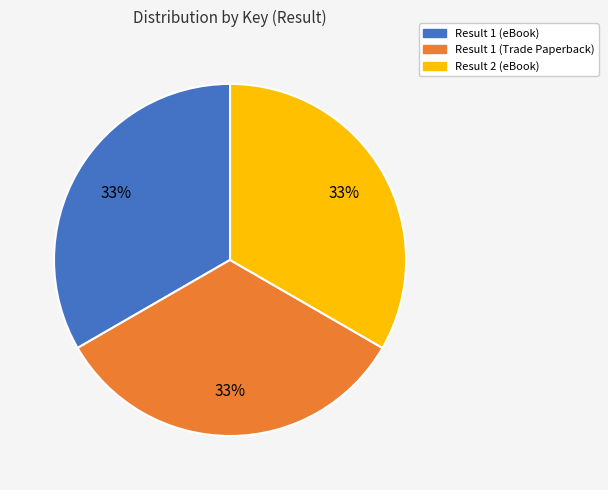

Is Result 2 (eBook) the majority of the pie?

No